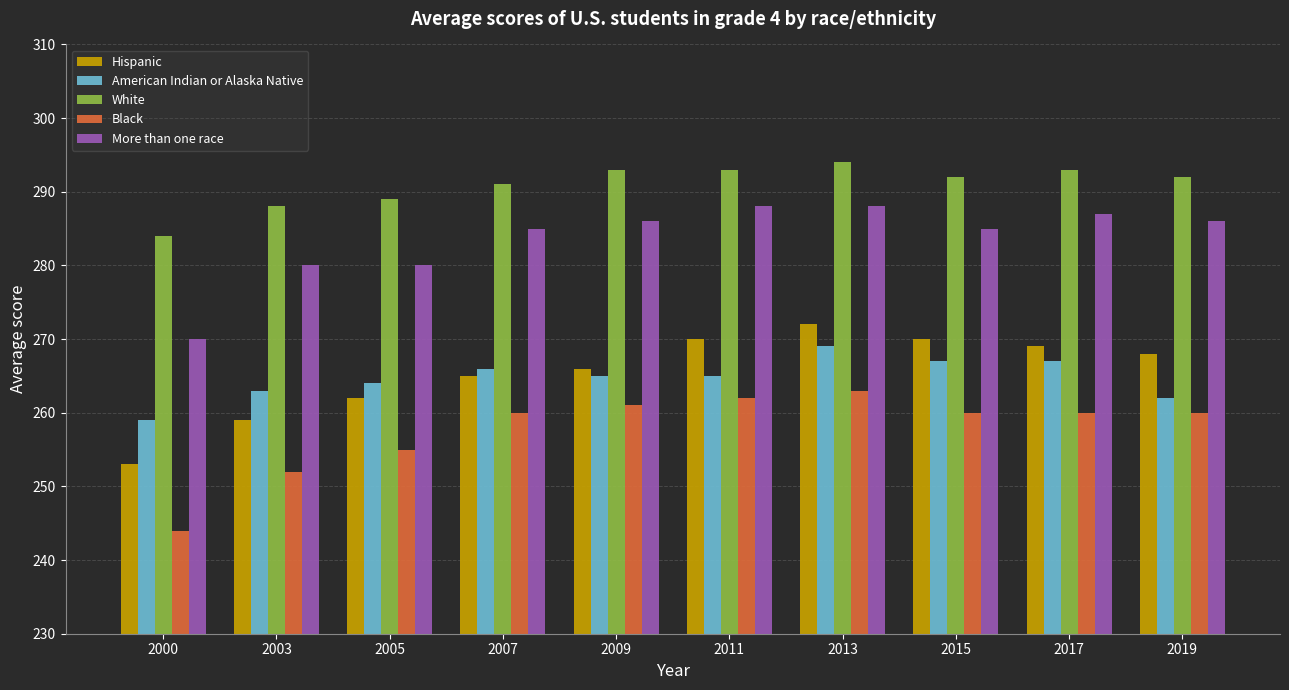

What is the minimum value shown in the chart?

244